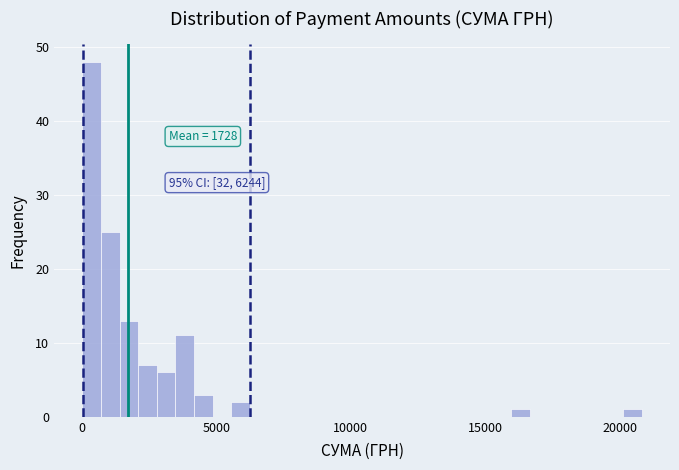

Read against the x-axis, roughly where is the centre of the tallest bar?

500